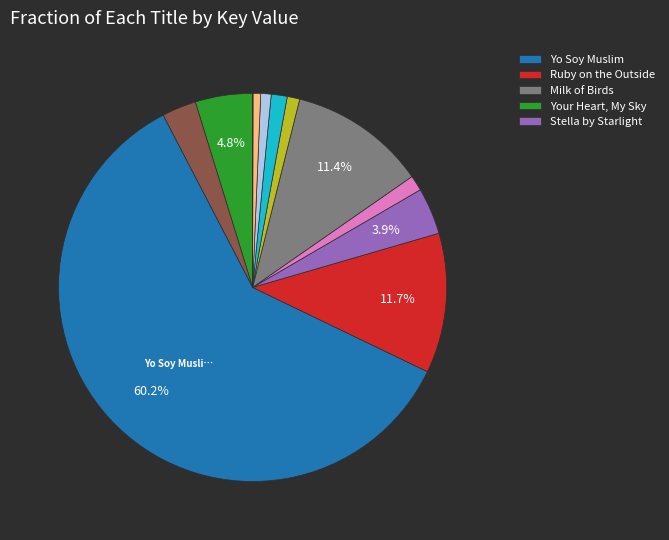

Is there any slice that represents more than half of the pie?

Yes